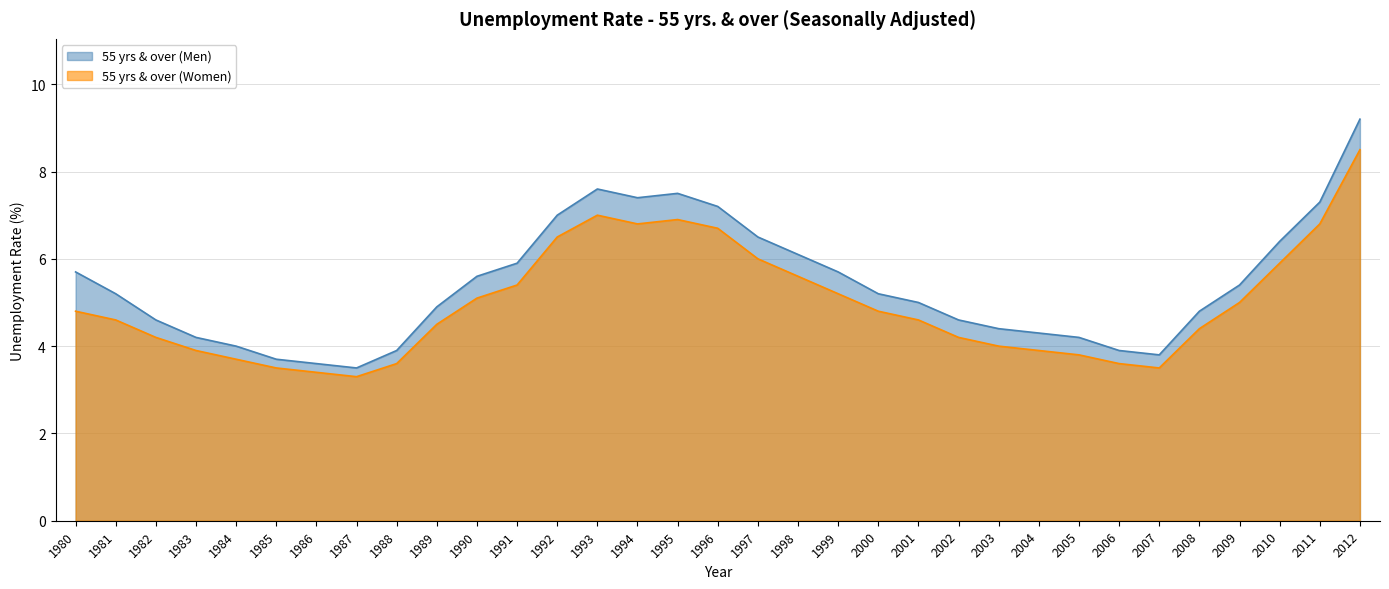

What is the value of the 55 yrs & over (Men) point at the 8th from the left?

3.5